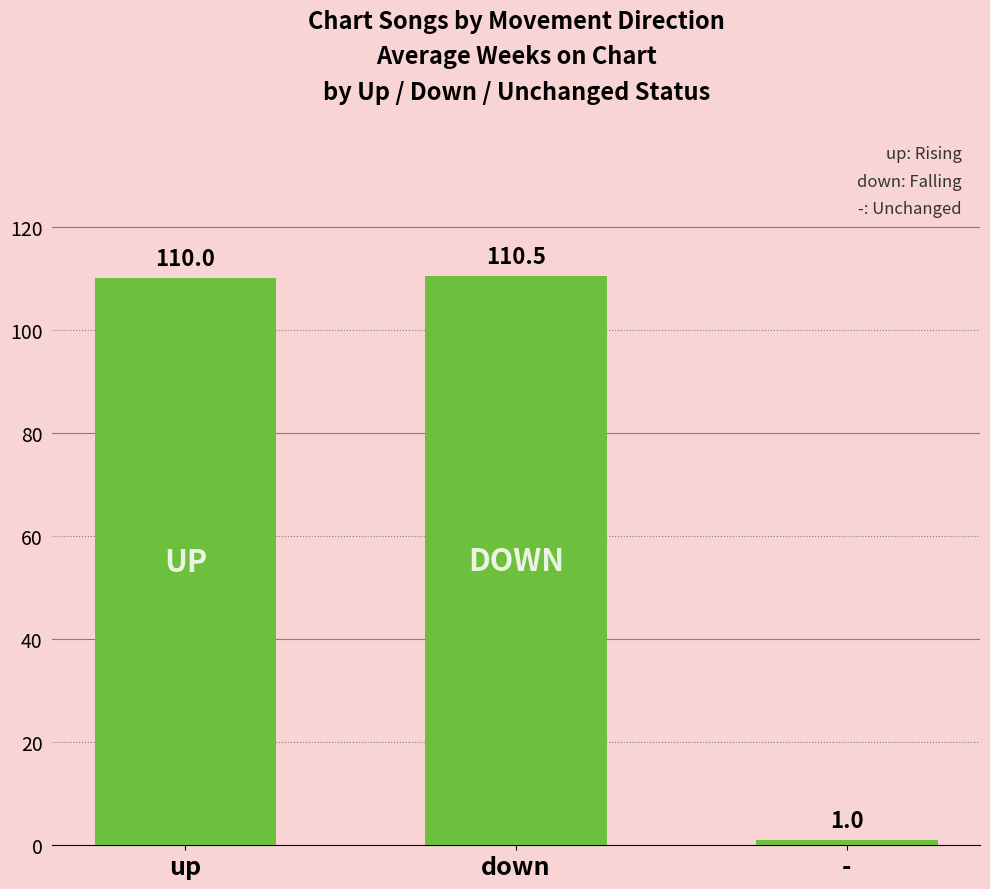

What is the label of the 2nd bar from the left?

down